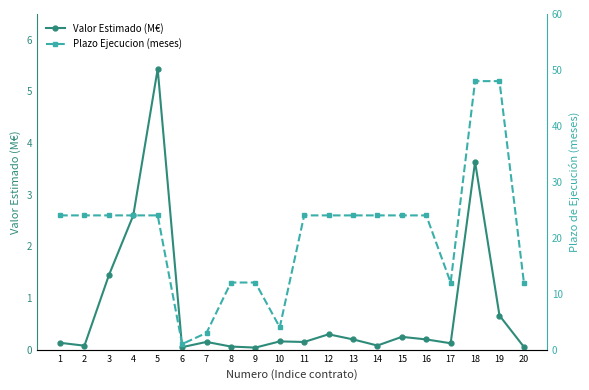

True or false: Valor Estimado (M€) and Plazo Ejecucion (meses) intersect in this chart.

False